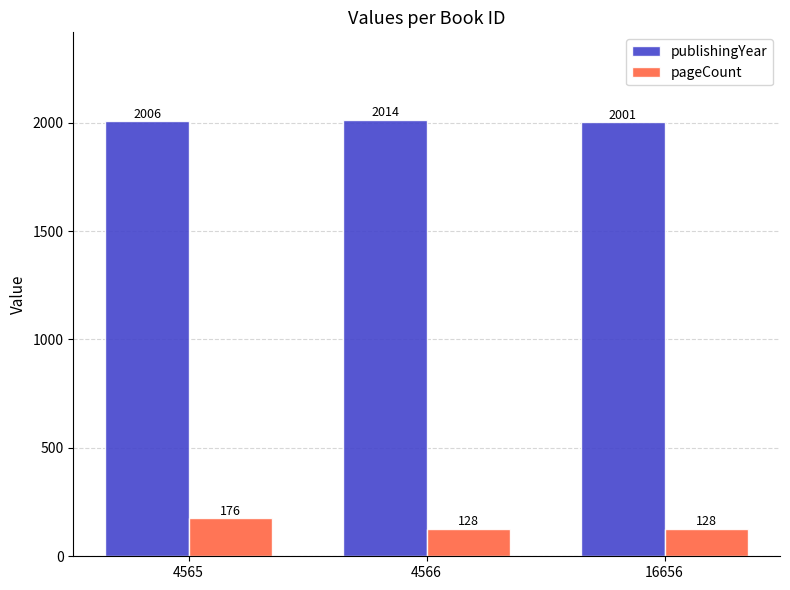

Reading left to right, transcribe all the data shown in this chart.

publishingYear: 4565=2006	4566=2014	16656=2001
pageCount: 4565=176	4566=128	16656=128